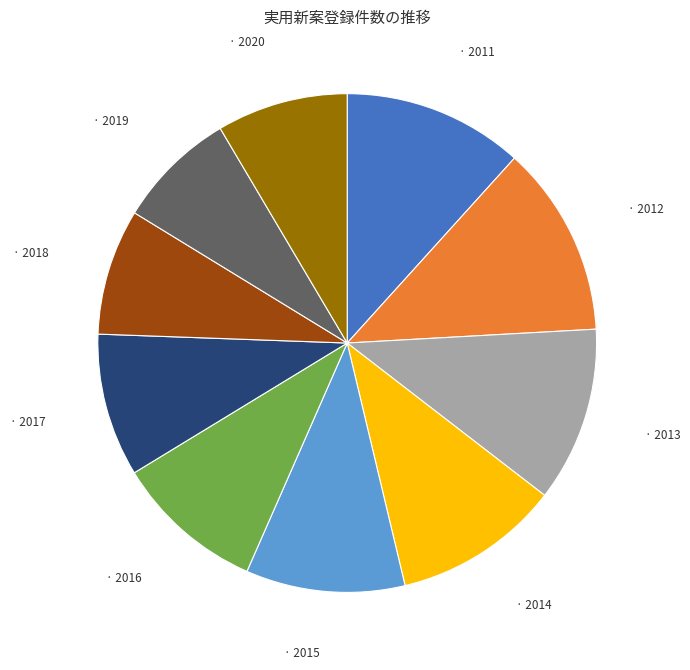

Is there a majority slice in this chart?

No